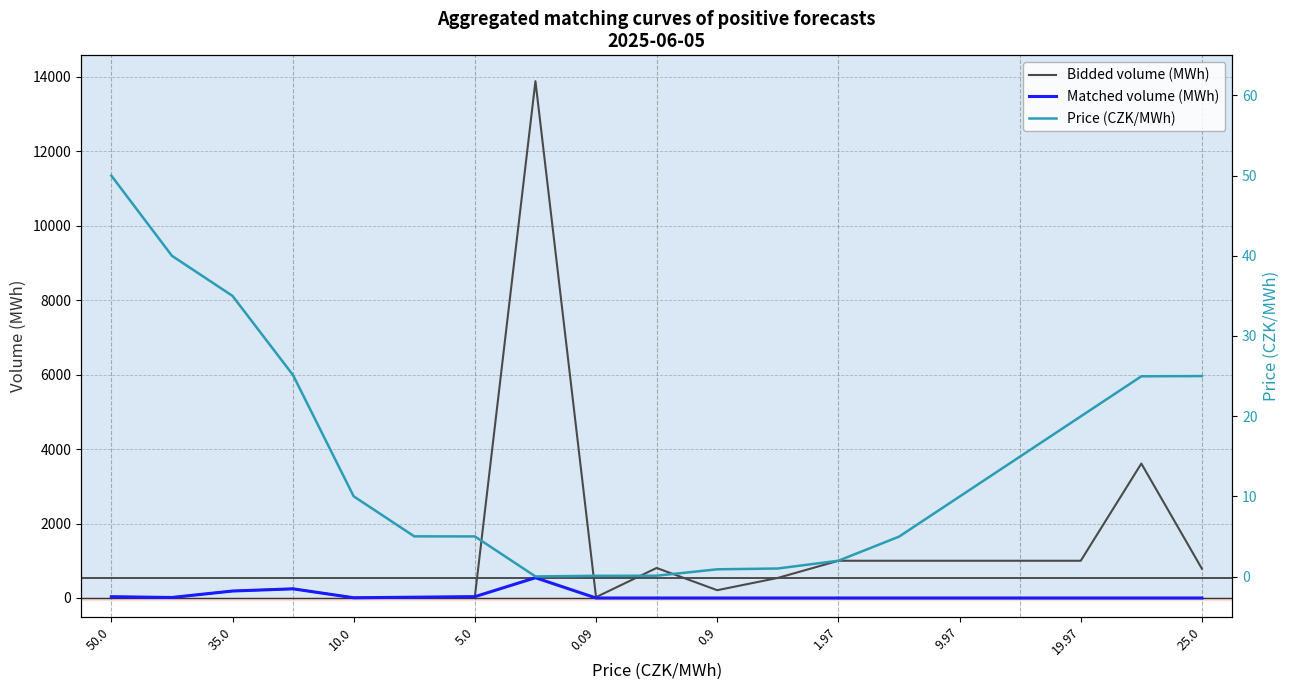

How many lines are shown in the chart?

3